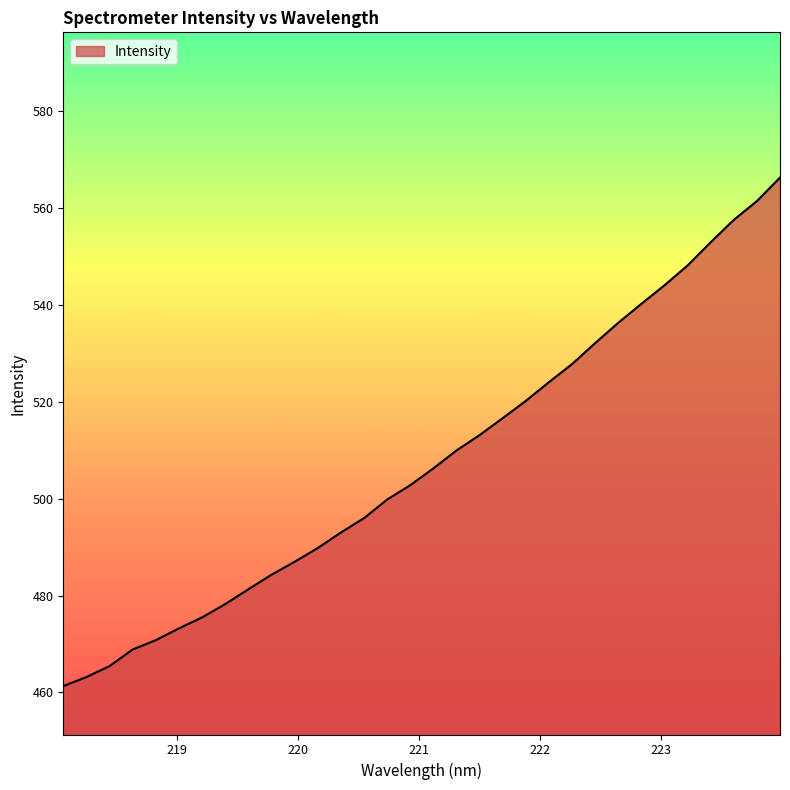

What is the difference between the second highest and minimum values?

100.2